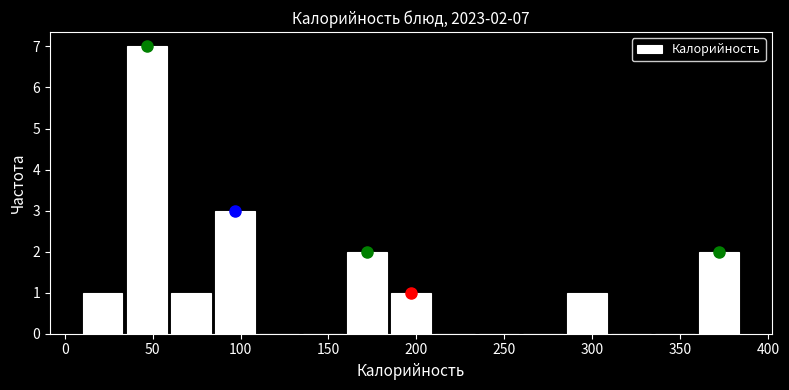

Over which range of the x-axis is the bar tallest?

35 to 60